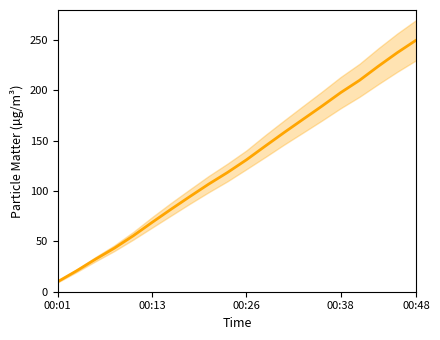

Count the number of values greater than 131.

10